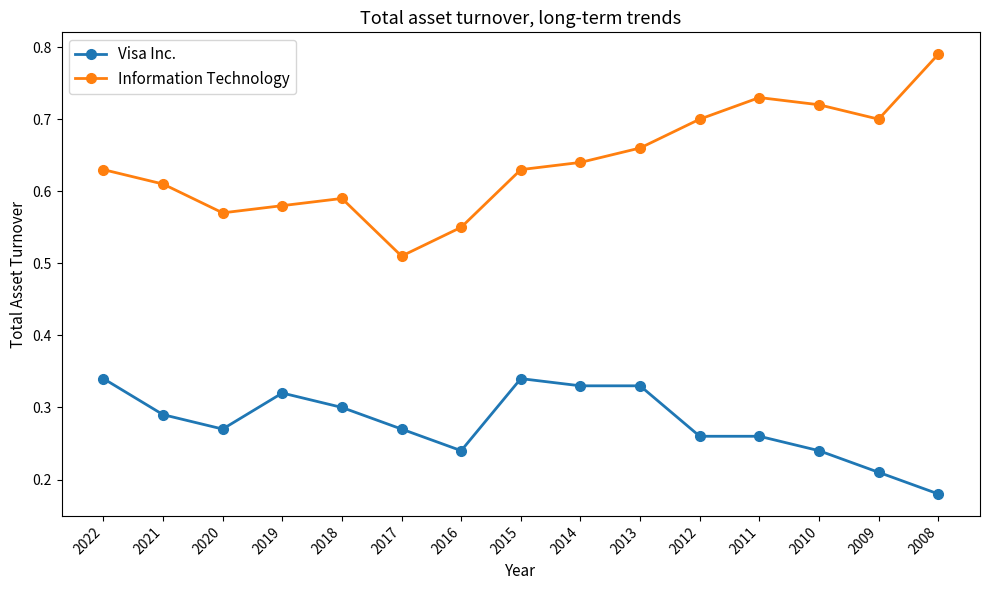

How many Information Technology values are between 0 and 1?

15